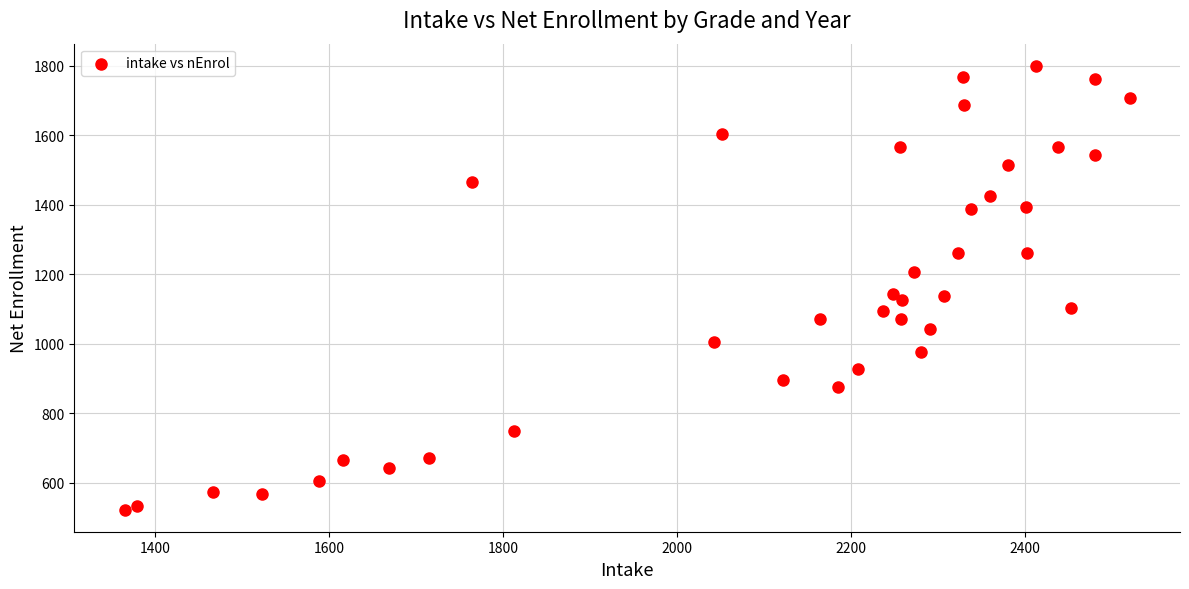

What is the range of X values (max minus min)?

1155